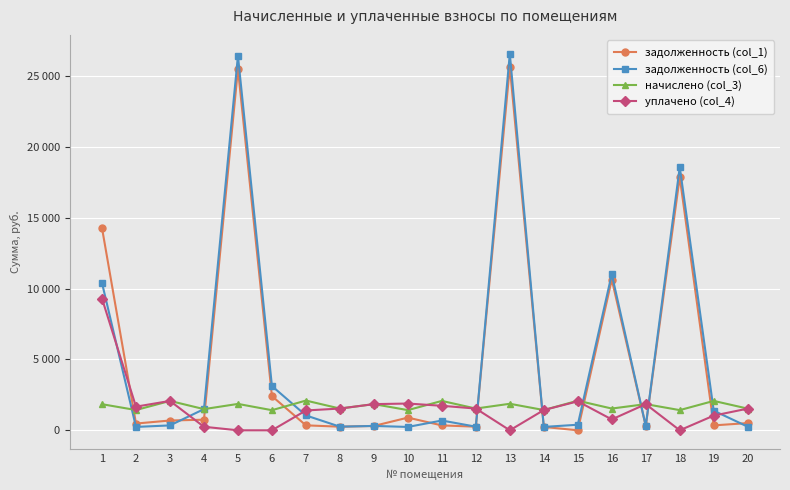

Rank the series by their maximum value, from highest to lowest.

задолженность (col_6), задолженность (col_1), уплачено (col_4), начислено (col_3)